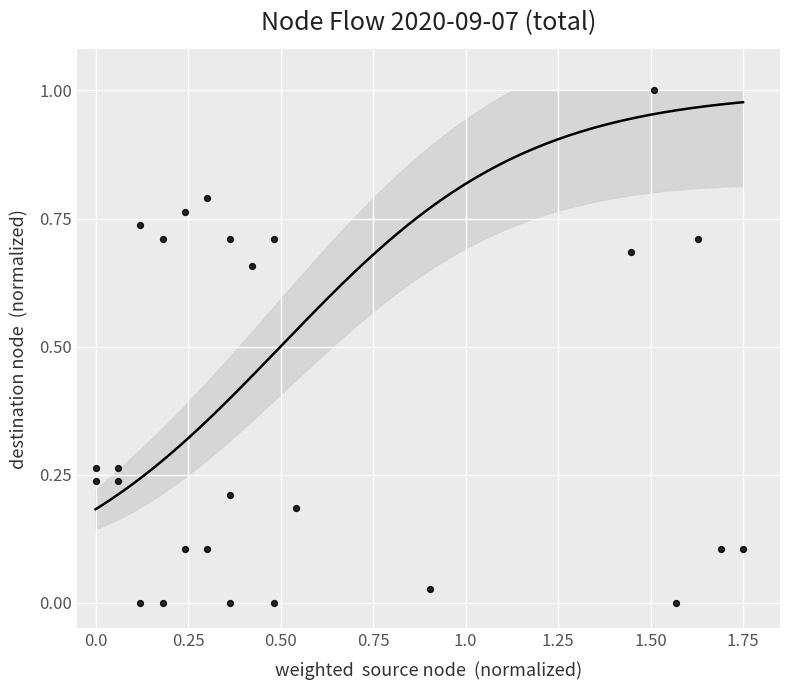

What is the range of Y values (max minus min)?

1.0